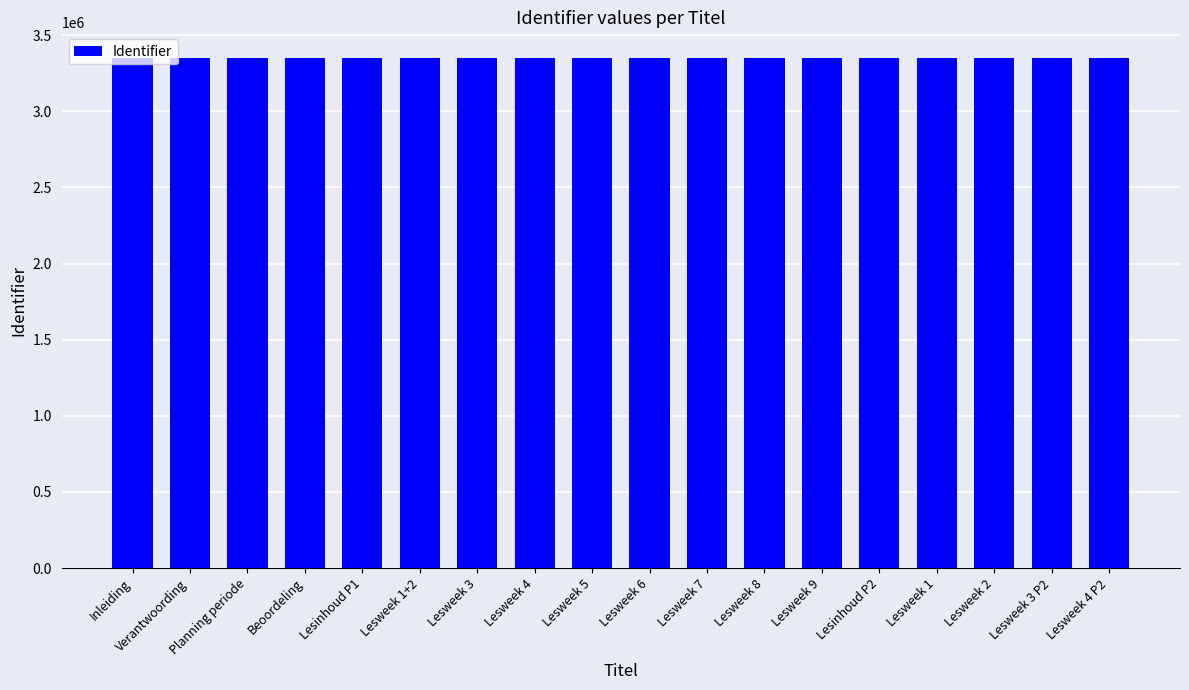

What is the label of the 2nd bar from the right?

Lesweek 3 P2